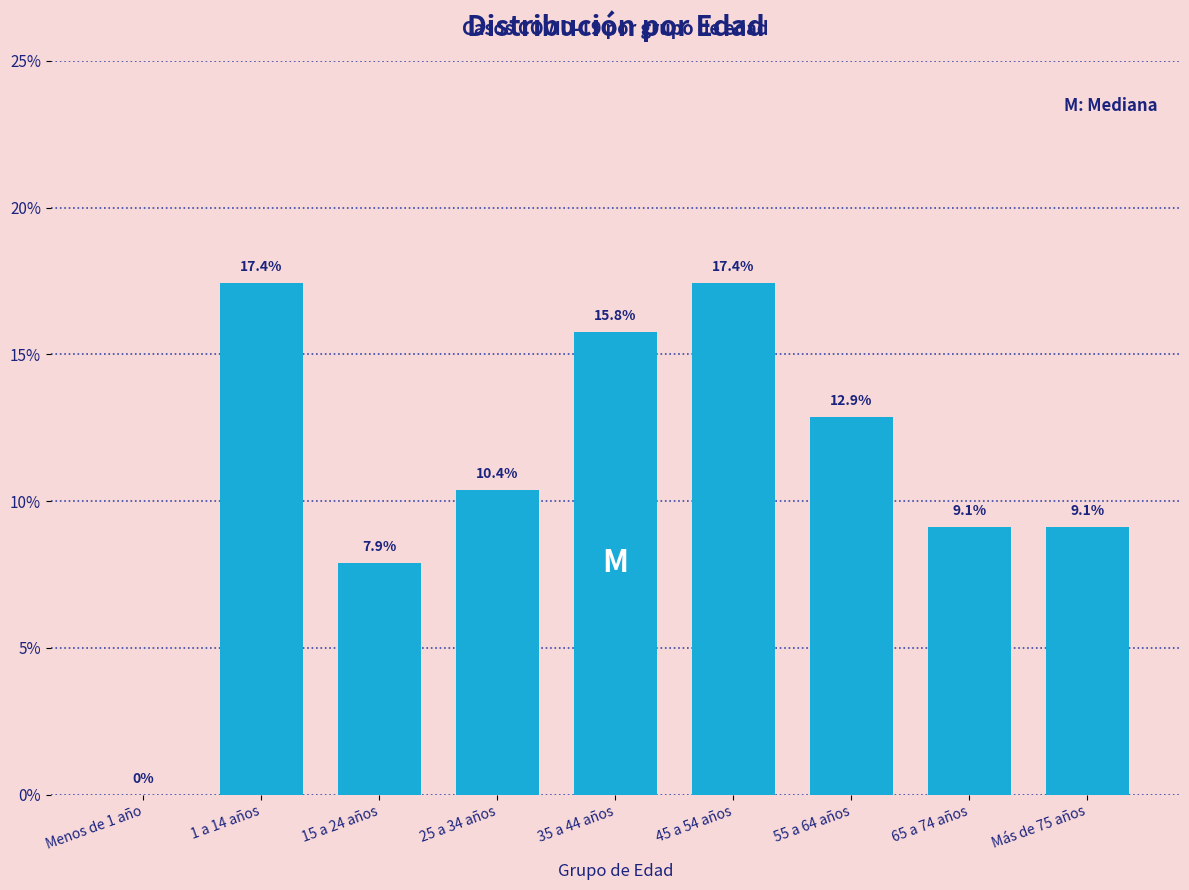

Reading left to right, list all the values displayed in this chart.

Menos de 1 año=0.0	1 a 14 años=17.4	15 a 24 años=7.9	25 a 34 años=10.4	35 a 44 años=15.8	45 a 54 años=17.4	55 a 64 años=12.9	65 a 74 años=9.1	Más de 75 años=9.1